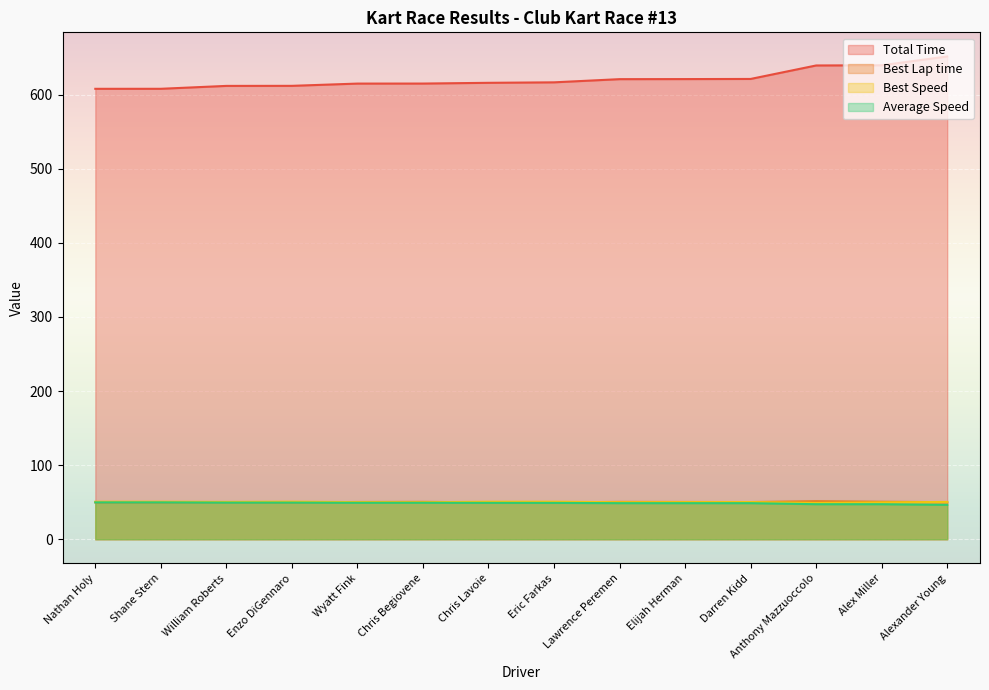

What is the total value across all series at Shane Stern?

758.0